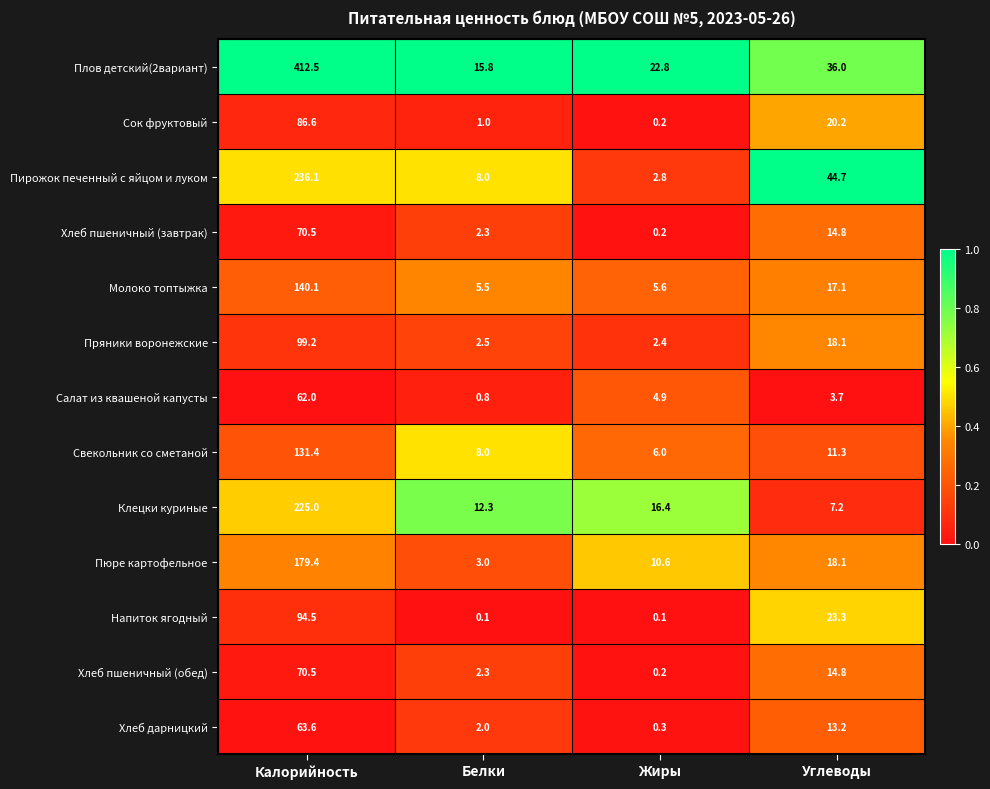

At how many categories does at least one series exceed 0?

4